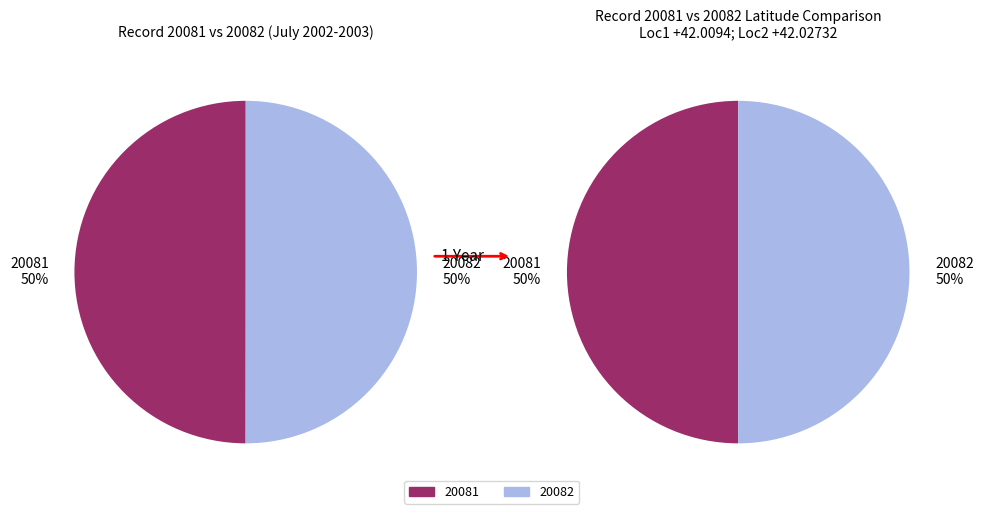

Rank the categories by value from highest to lowest.

20082, 20081